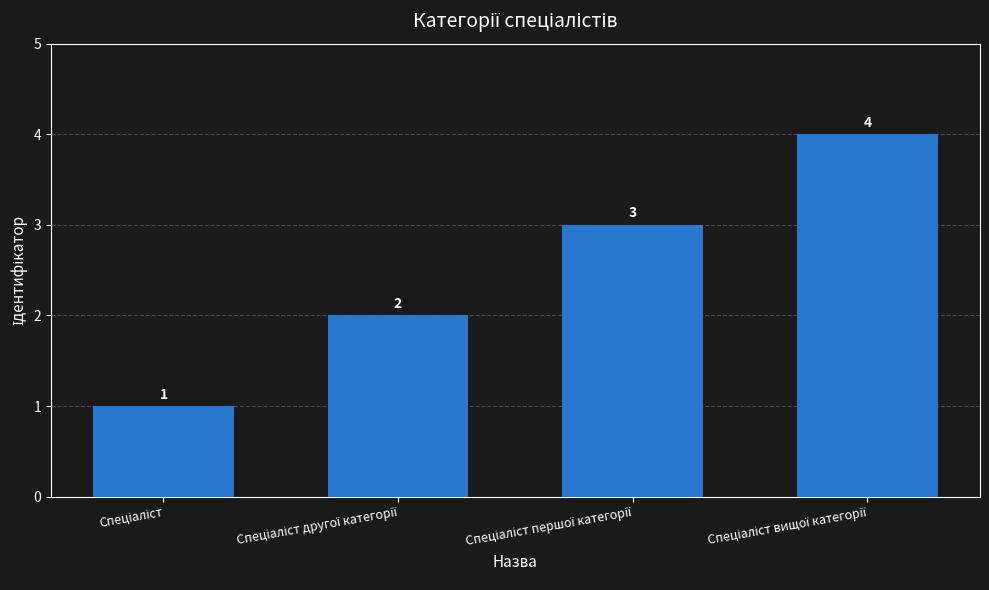

How many values are between 2 and 4?

3